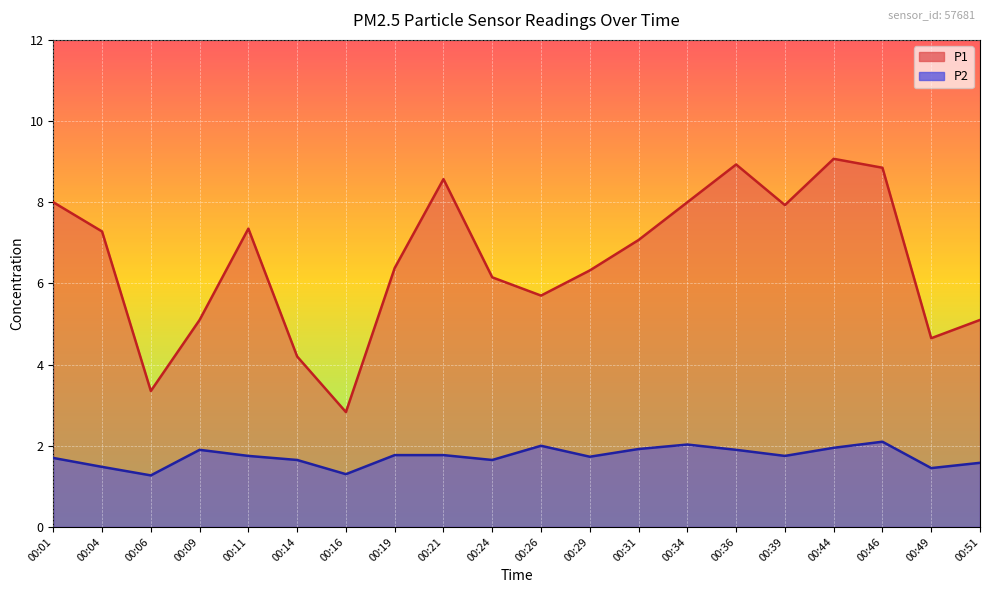

How many lines are shown in the chart?

2